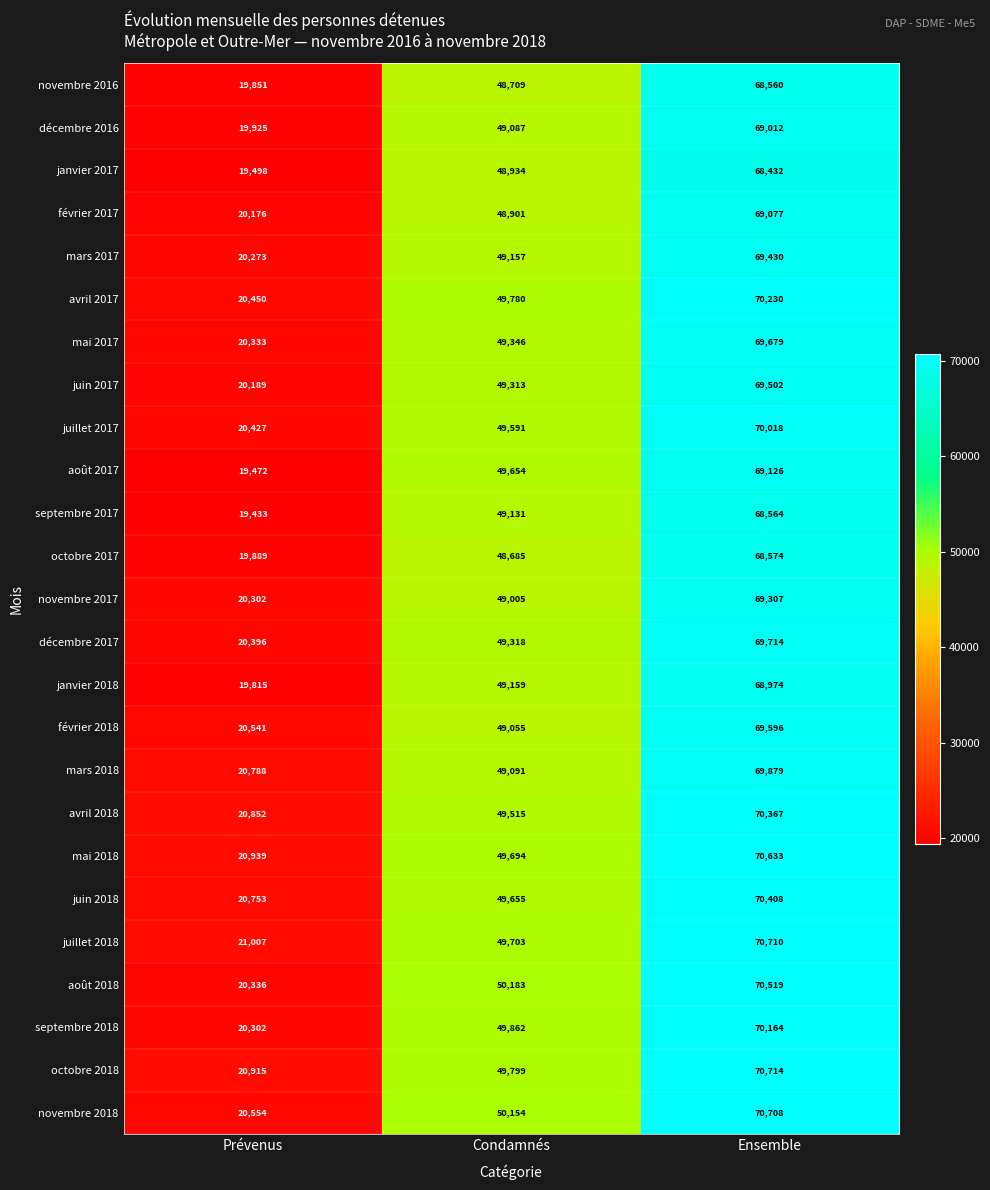

At which label is mars 2018 closest to 45333?

Condamnés